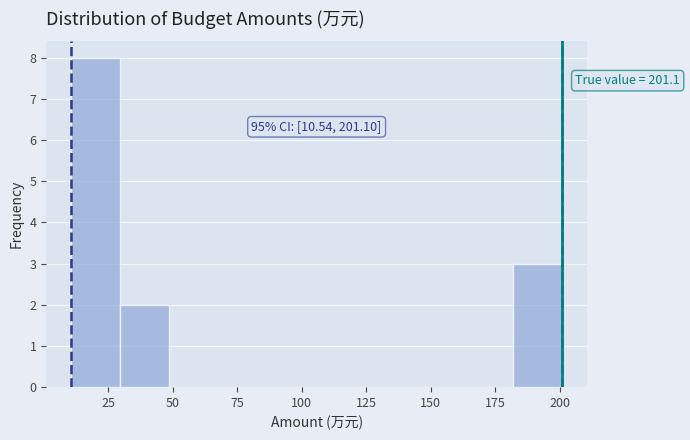

Around what value on the x-axis is the tallest bar? Give the approximate position of its centre, as read against the axis.

20